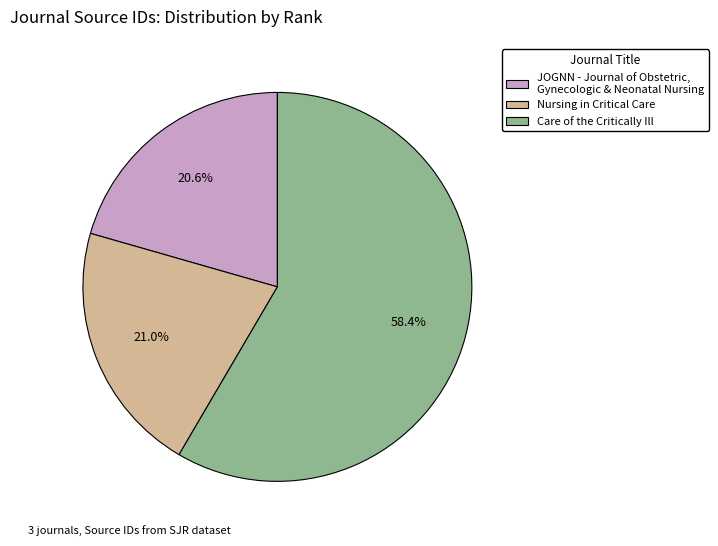

Does any single category account for the majority?

Yes